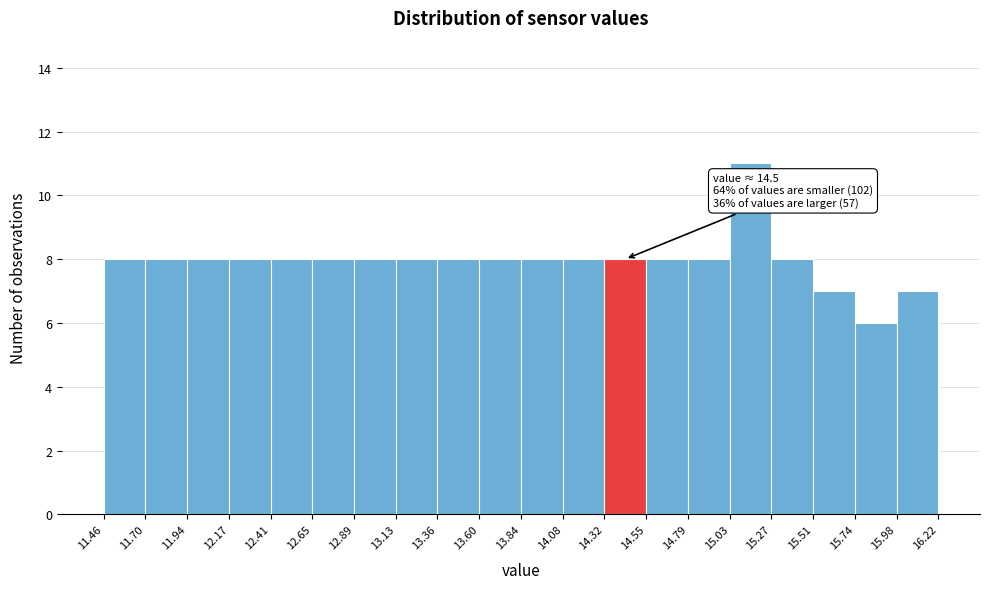

Which range on the x-axis has the tallest bar?

15.03 to 15.27